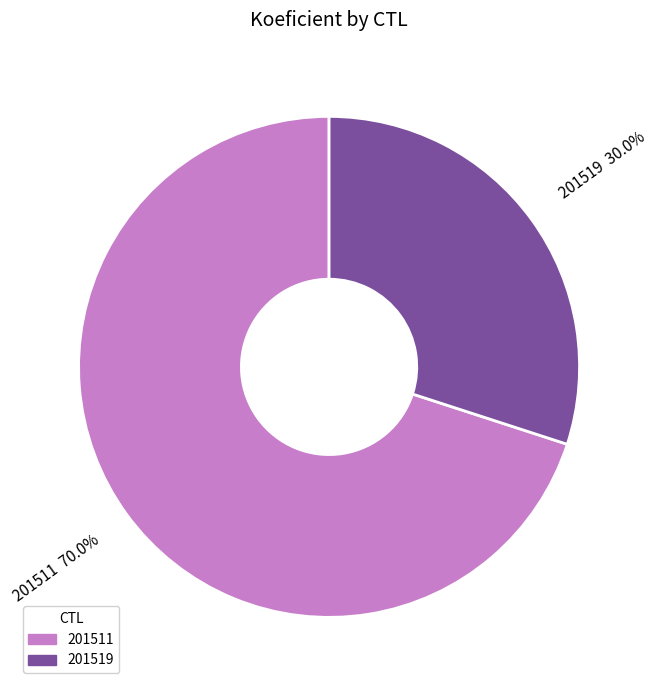

What is the ratio of the value at 201511 to the value at 201519?

2.3